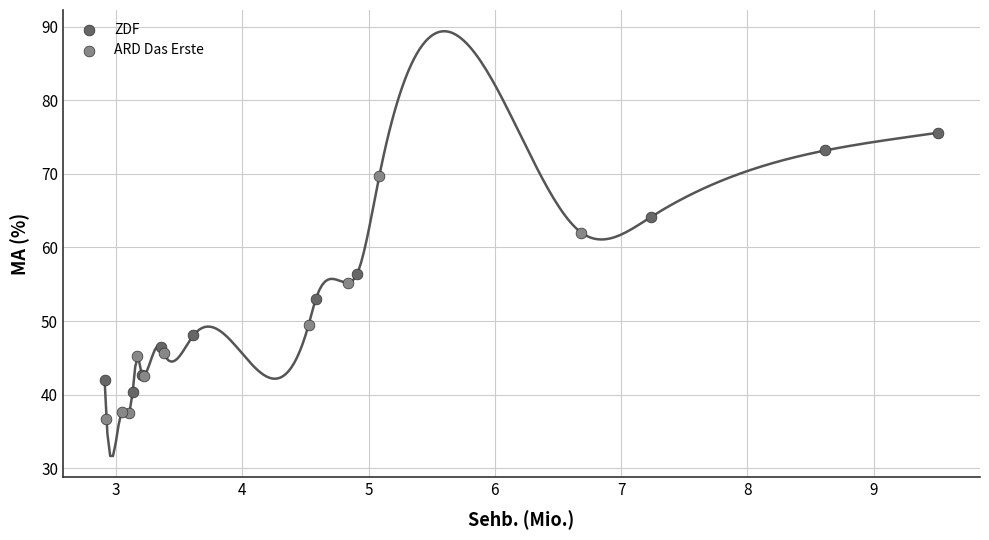

Which series has the largest Y range (max minus min)?

ZDF